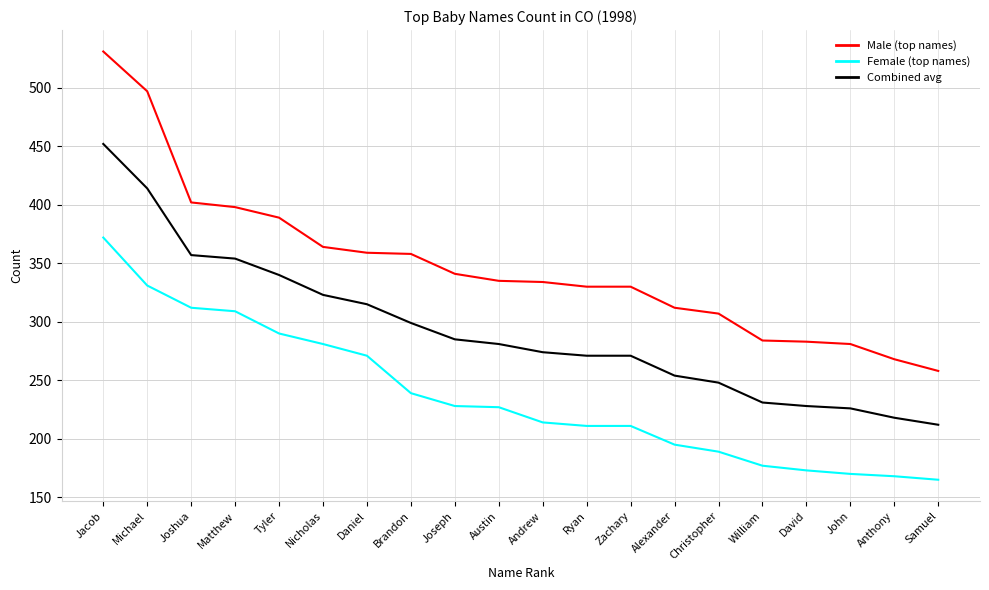

True or false: Female (top names) has a value of 72 at William.

False